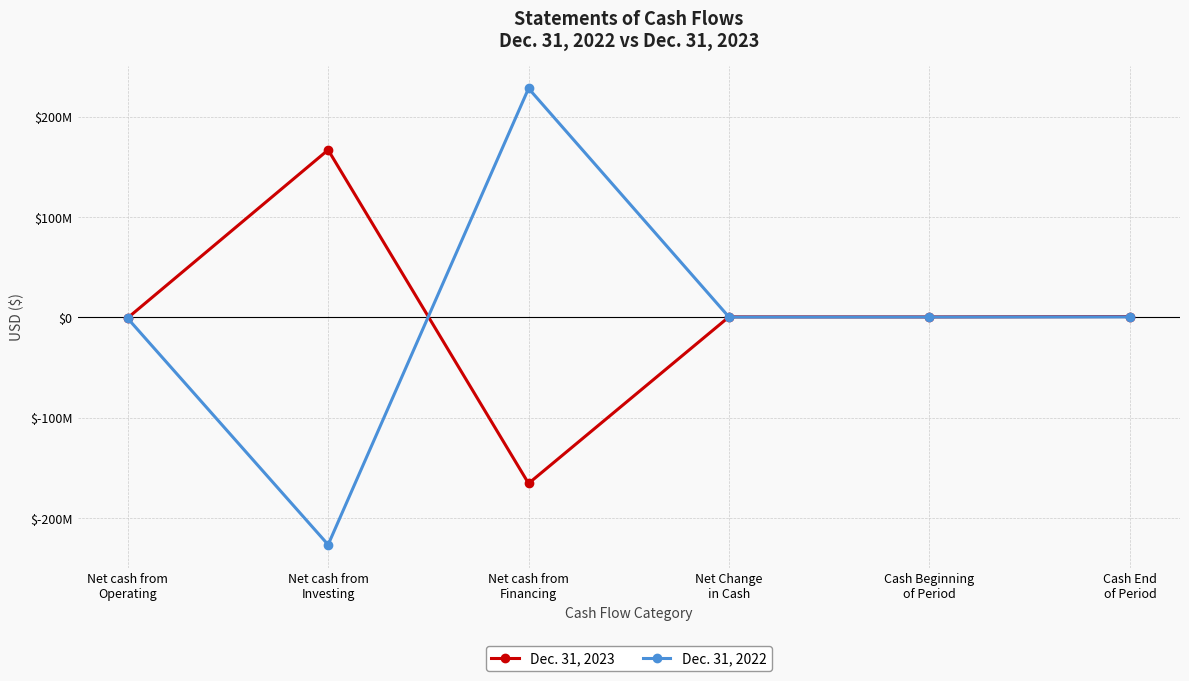

What are all the series names shown in the legend?

Dec. 31, 2023, Dec. 31, 2022